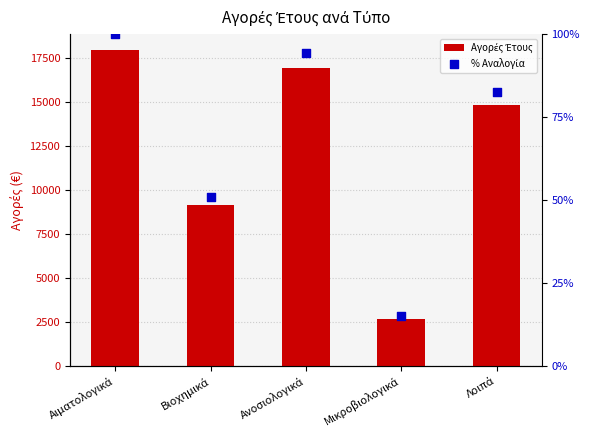

At which category is the sum across all series the highest?

Αιματολογικά